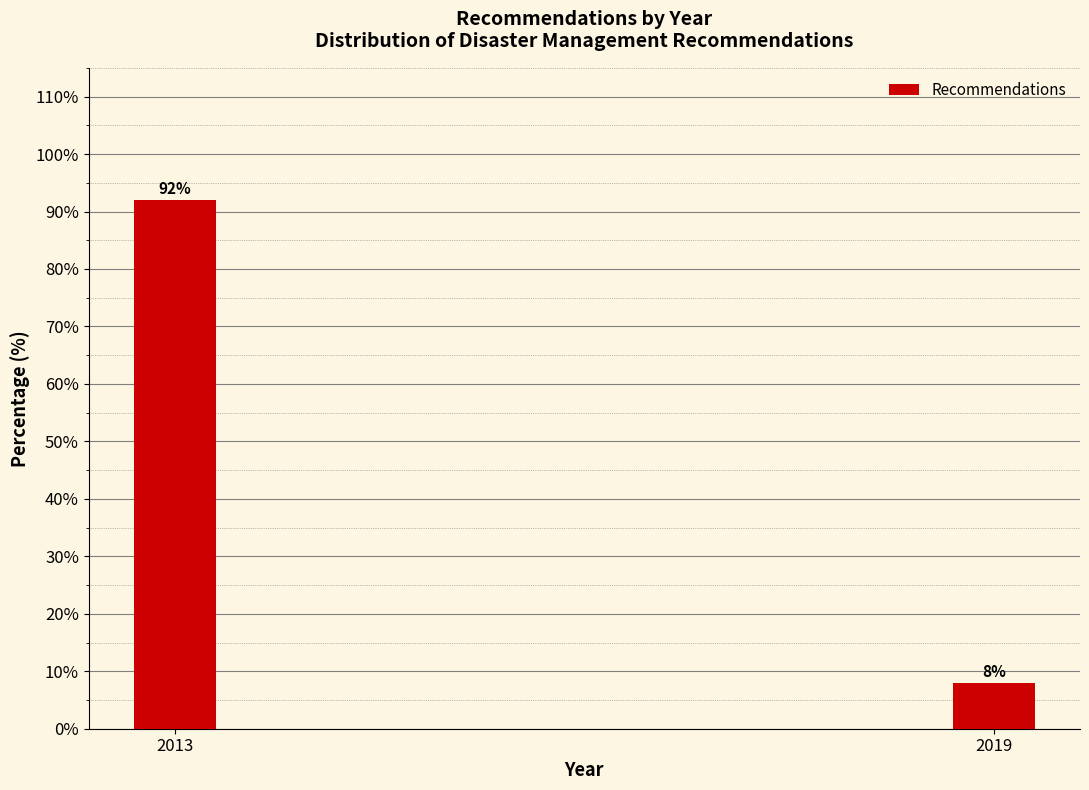

Reading left to right, what are all the values shown in this chart?

2013=92	2019=8